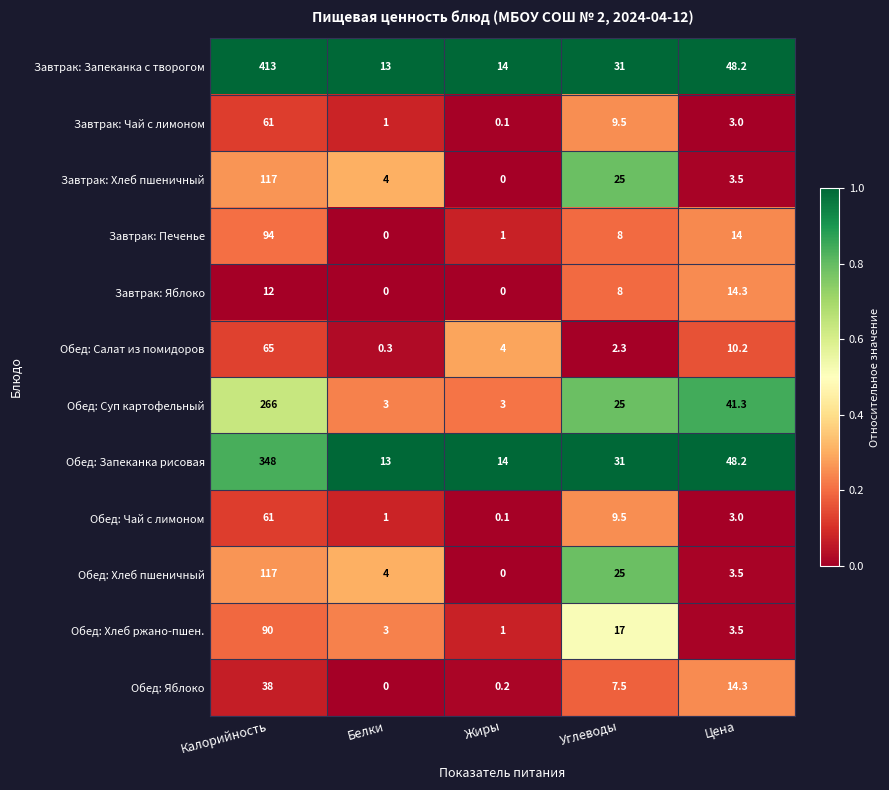

What is the difference between the Обед: Хлеб пшеничный values at Цена and Калорийность?

113.5